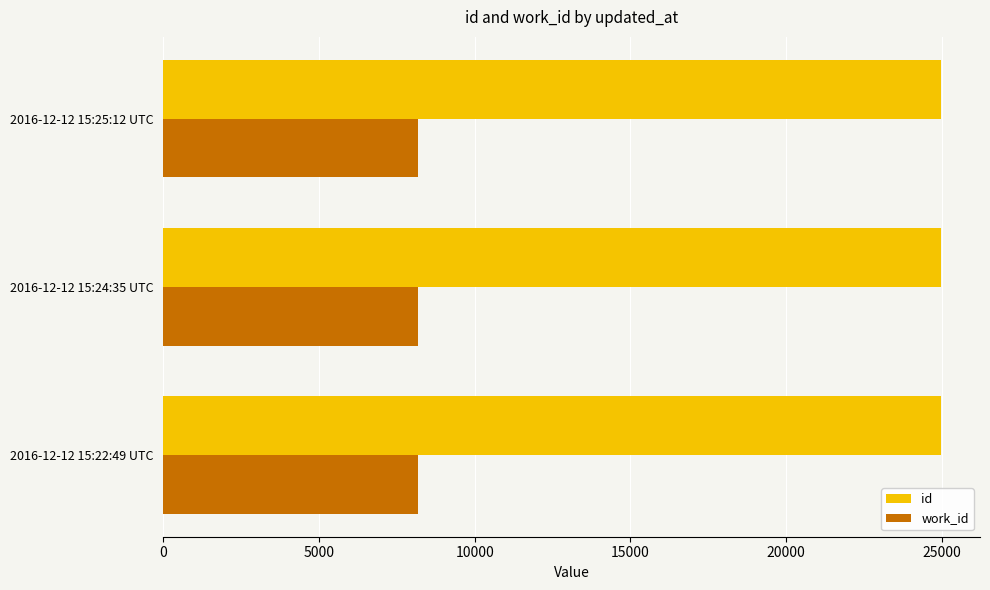

At how many categories does at least one series exceed 9322?

3